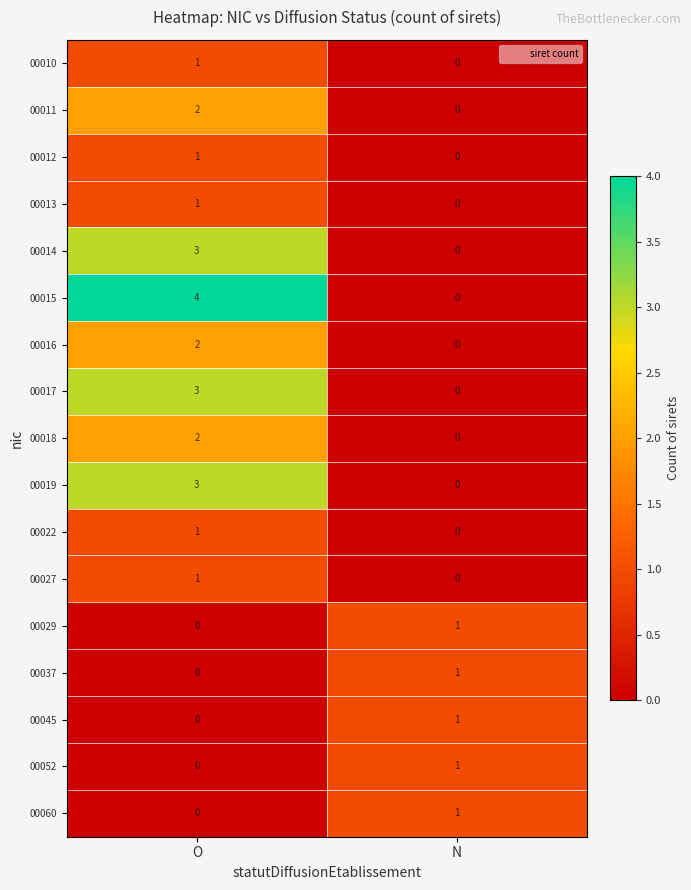

At which label does 00018 reach its peak?

O